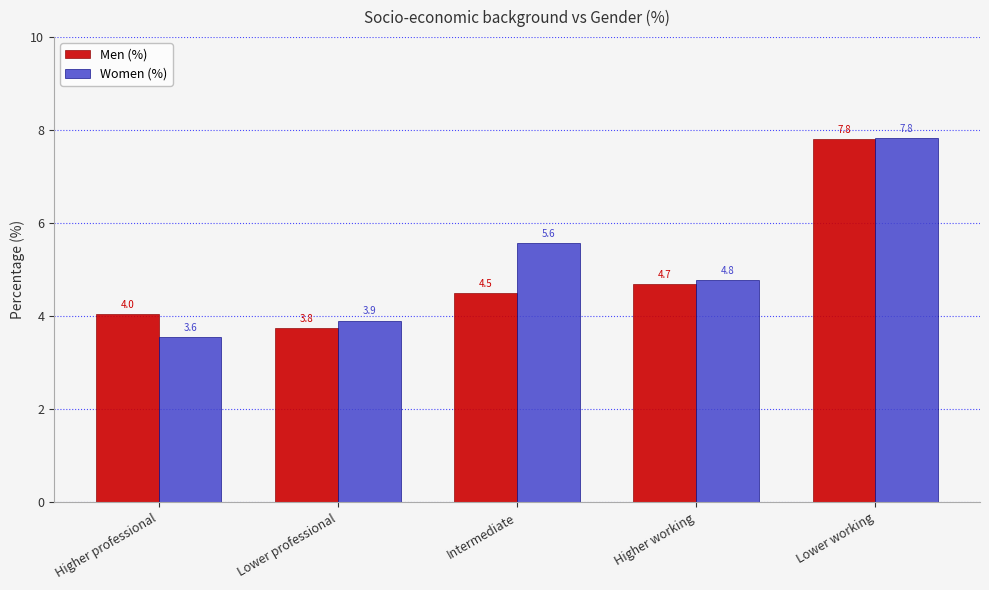

At Higher working, list the series in order from largest to smallest.

Women (%), Men (%)